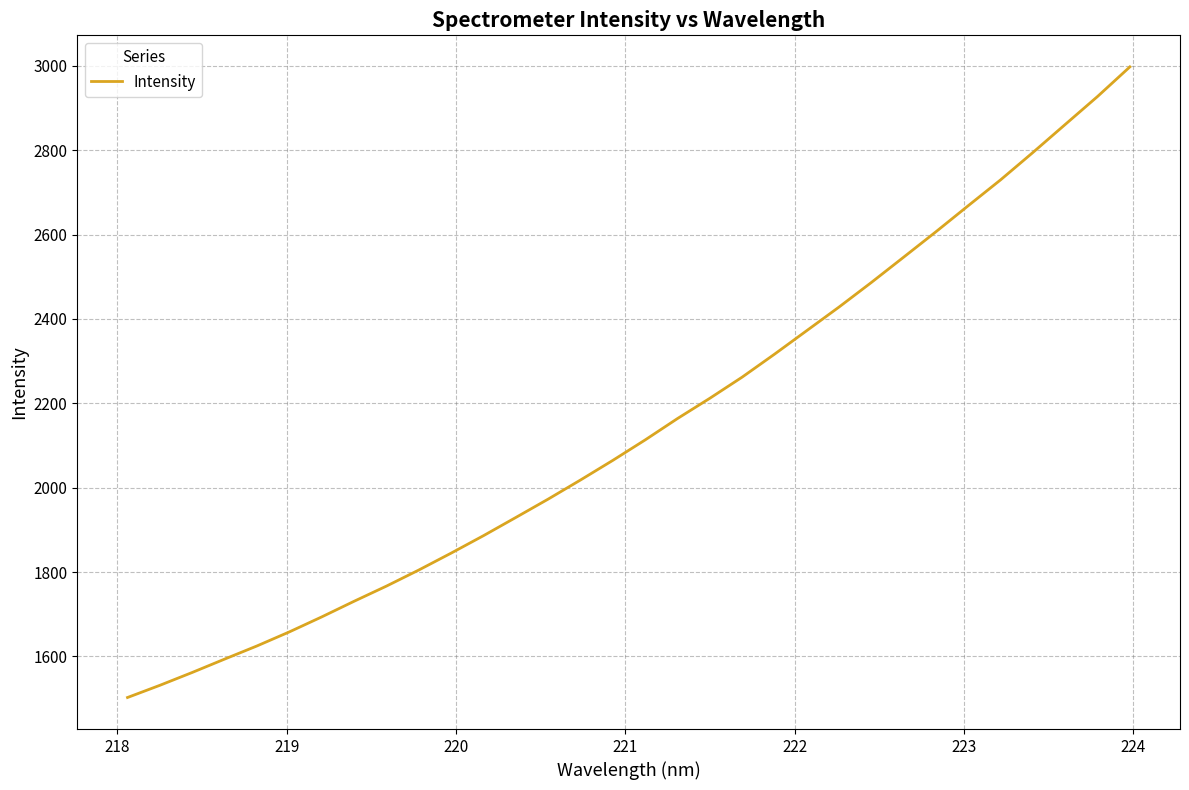

What is the smallest value displayed?

1502.7